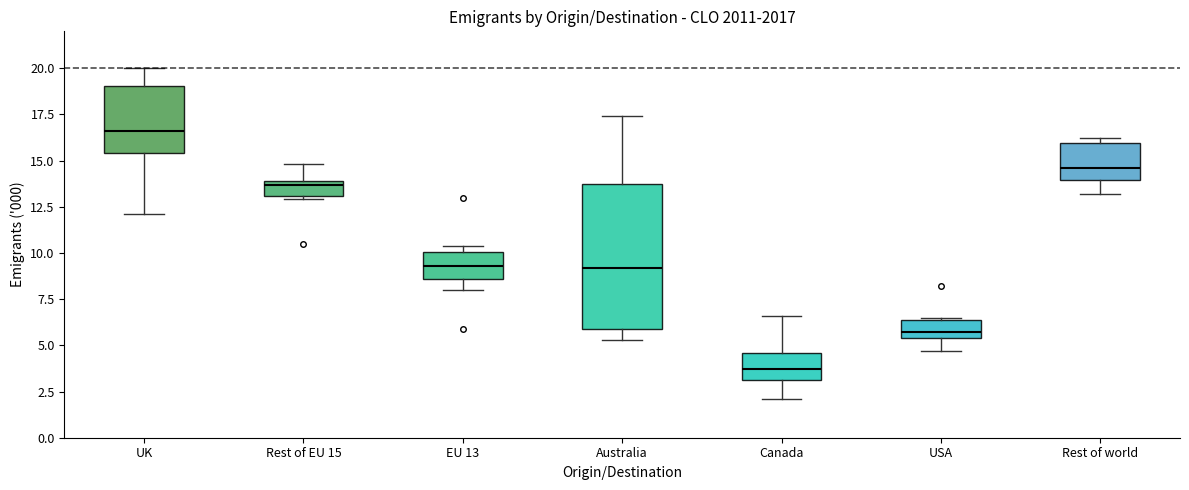

Reading left to right, read every box against the y-axis: the position of its median line, the range the box covers, and the ends of its whiskers. The values are not printed on the chart, so give them approximately, as read against the axis.

UK: median 16.5, box 15.5 to 19.0, whiskers 12.0 to 20.0
Rest of EU 15: median 13.5, box 13.0 to 14.0, whiskers 13.0 (just below the box's lower edge) to 15.0
EU 13: median 9.5, box 8.5 to 10.0, whiskers 8.0 to 10.5
Australia: median 9.0, box 6.0 to 14.0, whiskers 5.5 to 17.5
Canada: median 3.5, box 3.0 to 4.5, whiskers 2.0 to 6.5
USA: median 5.5 (just above the box's lower edge), box 5.5 to 6.5, whiskers 4.5 to 6.5
Rest of world: median 14.5, box 14.0 to 16.0, whiskers 13.0 to 16.0 (just above the box's upper edge)